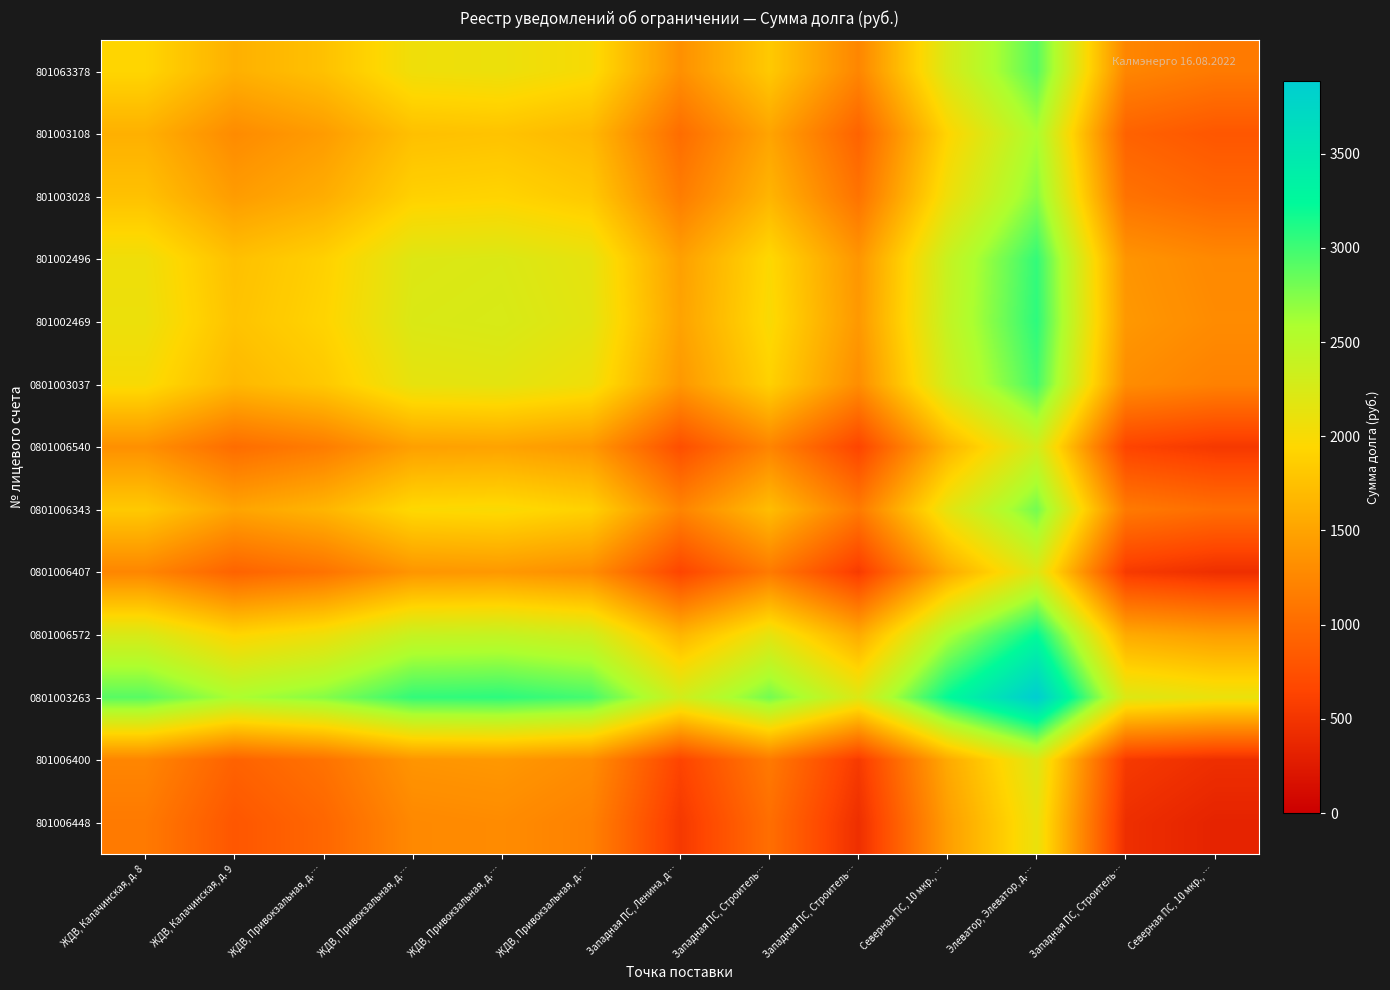

What is the spread (max minus min) of values at Западная ПС, Строитель…?

1774.4